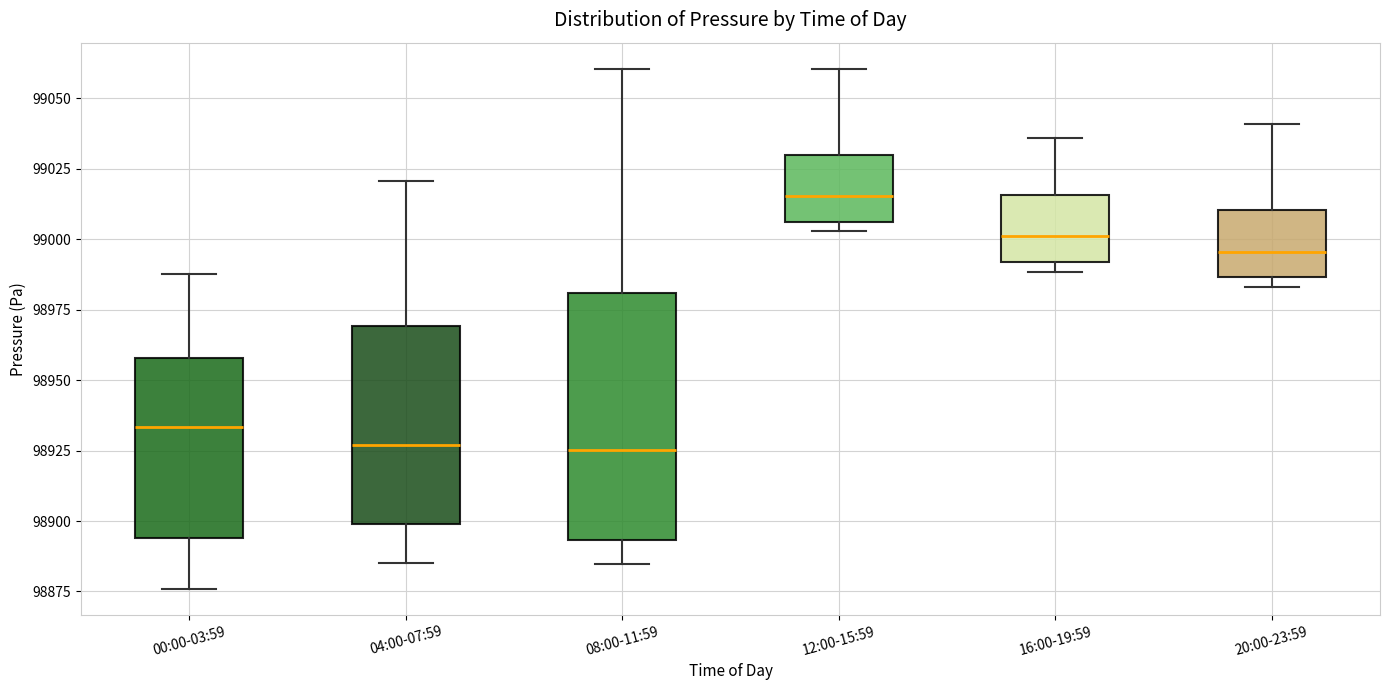

Where does the lower whisker of the box for 08:00-11:59 end on the y-axis? The values are not printed on the chart, so give them approximately, as read against the axis.

98885